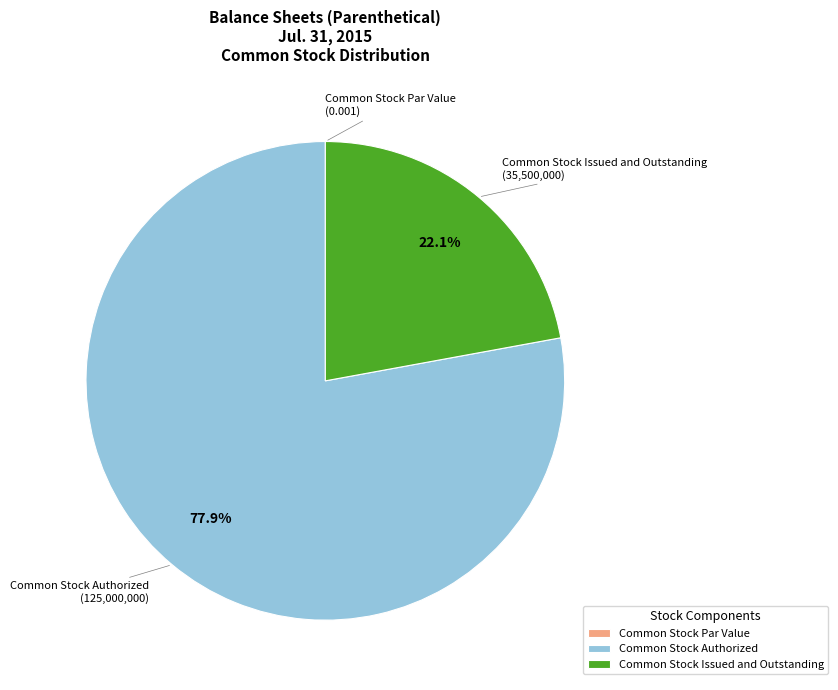

Is there a majority slice in this chart?

Yes